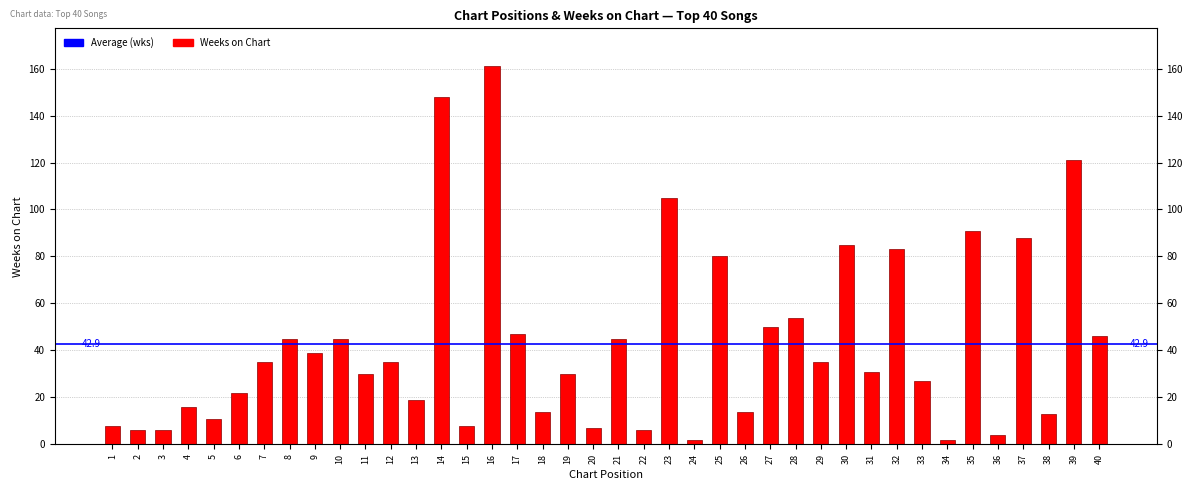

Which category has the lowest value across all series?

24